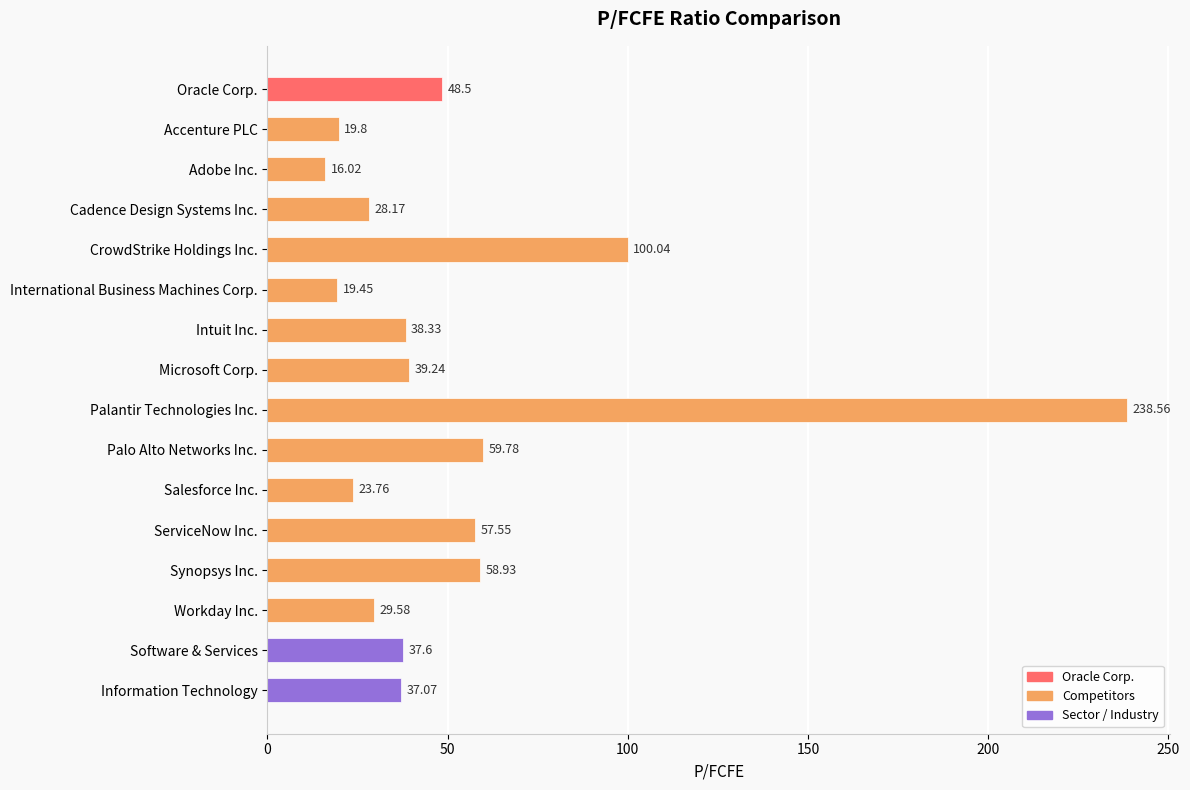

Are the bars horizontal?

Yes